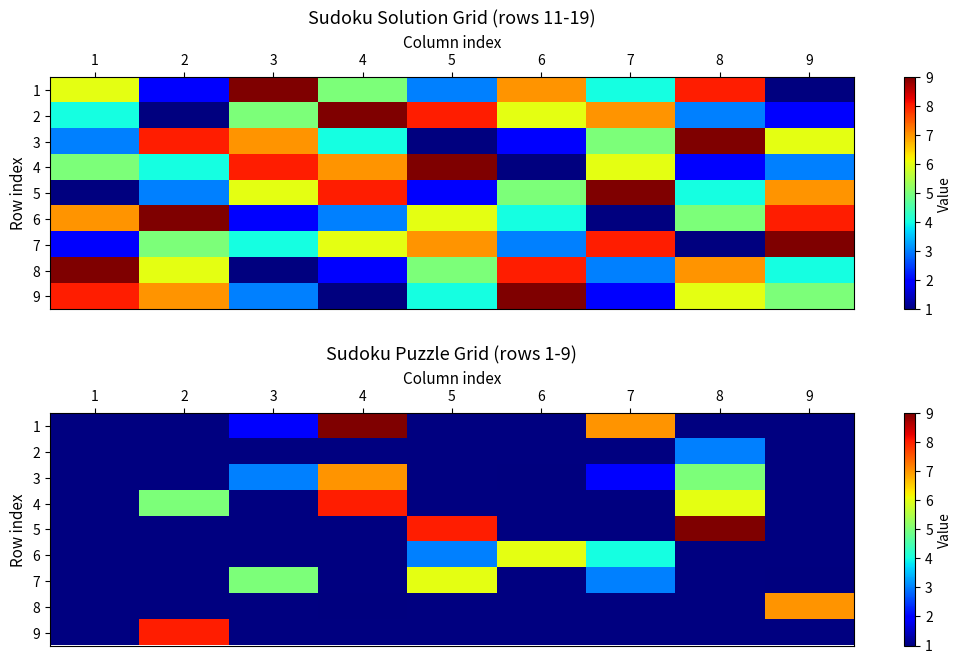

Is it true that 3 equals 5 at 8?

True